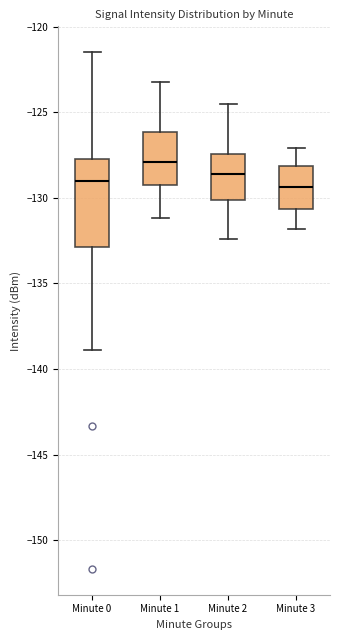

Which box has the highest median line?

Minute 1